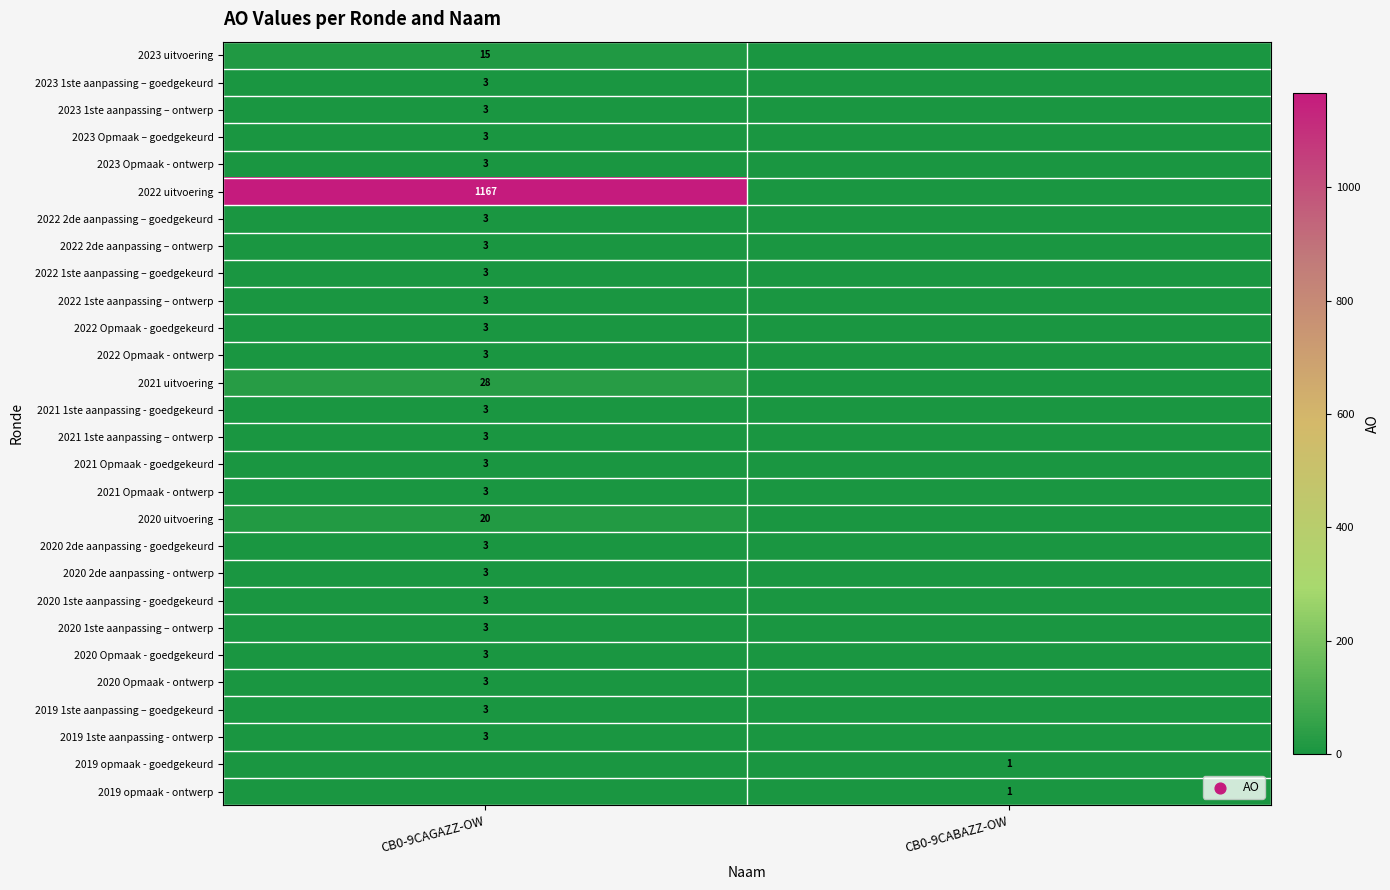

True or false: 2021 Opmaak - goedgekeurd has a value of 4 at CB0-9CAGAZZ-OW.

False